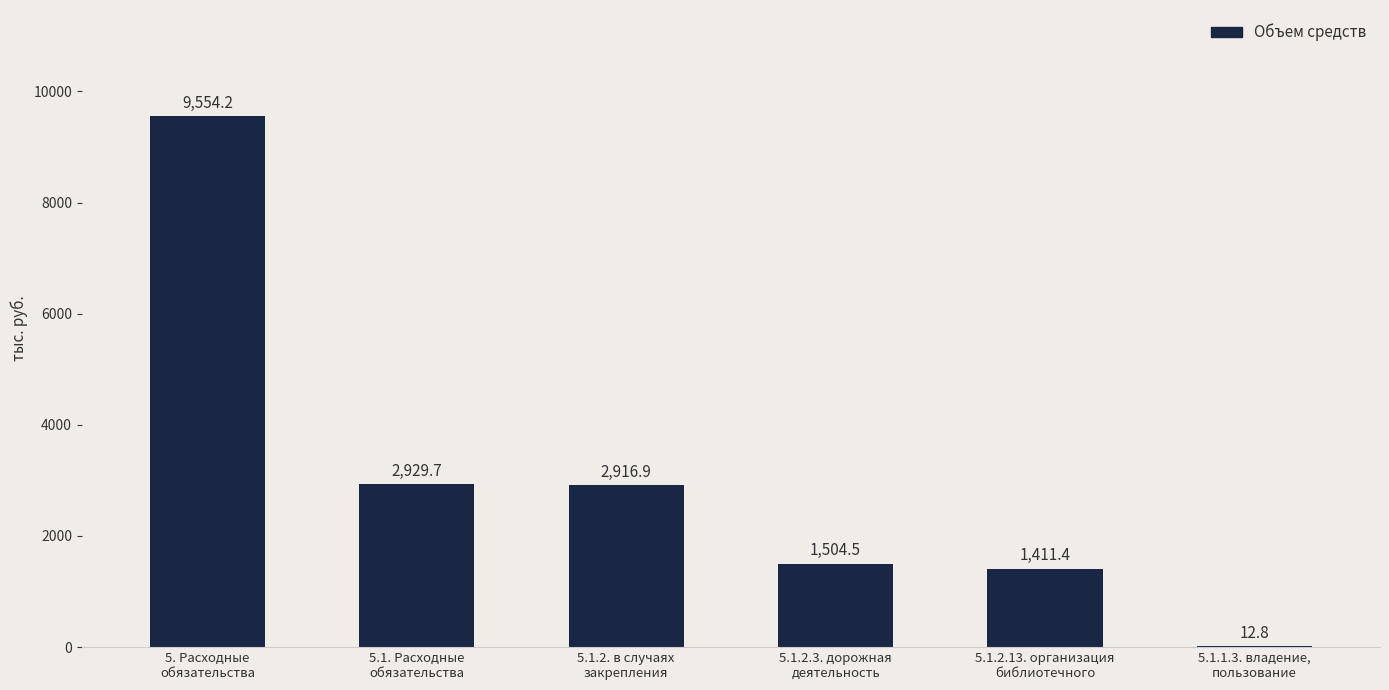

What is the greatest value displayed?

9554.2